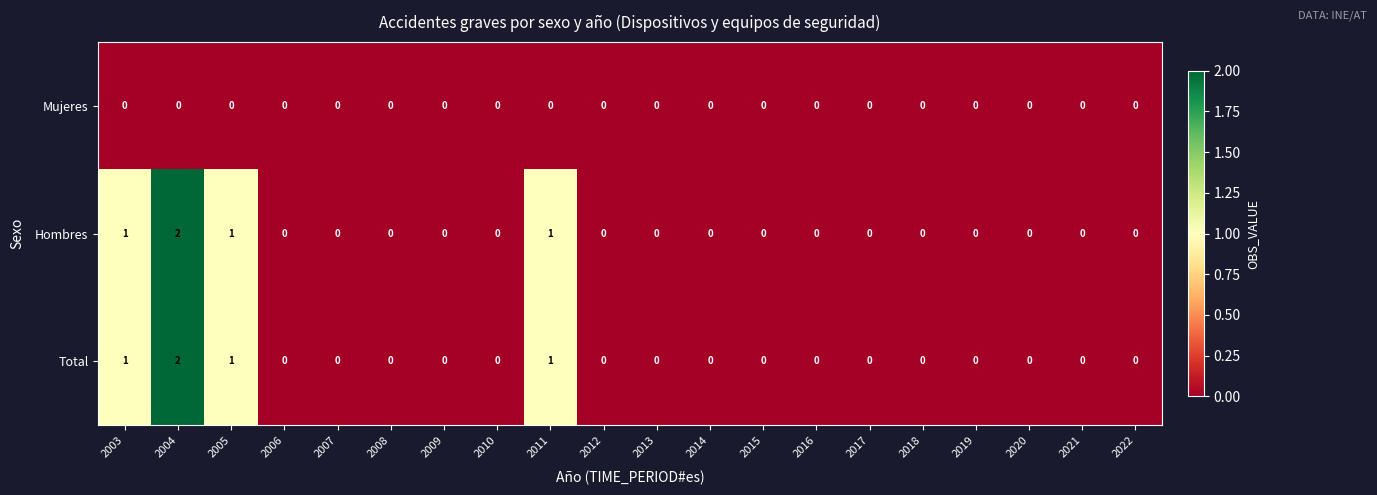

At which category is the sum across all series the highest?

2004